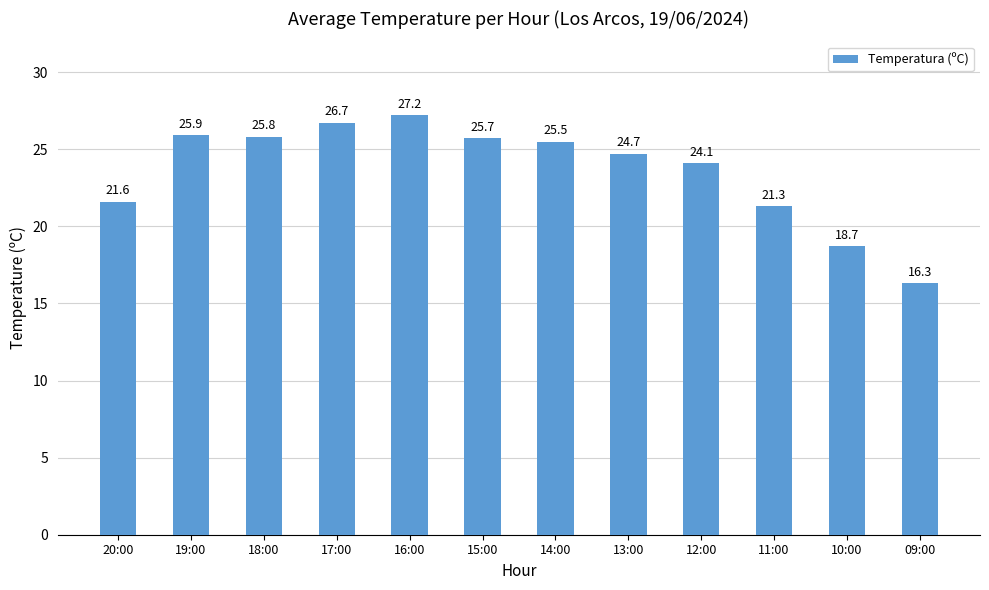

What is the change in value from 18:00 to 17:00?

+0.9